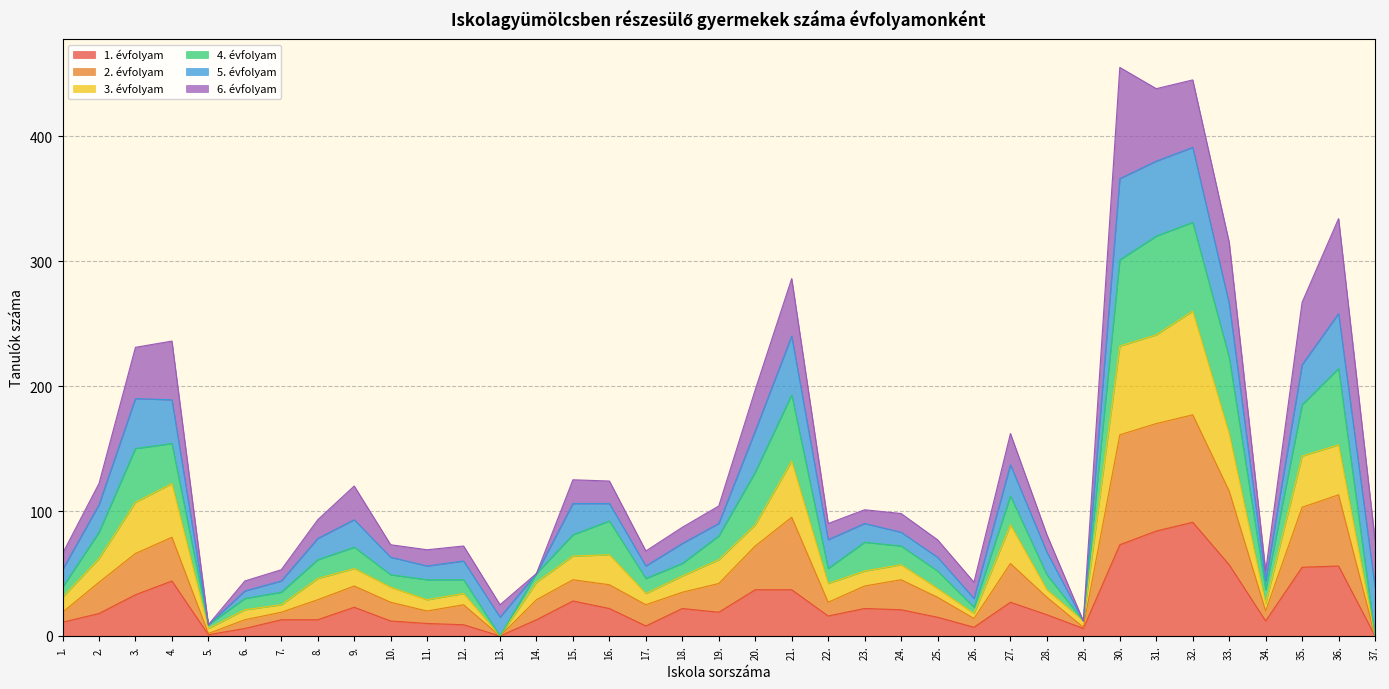

At which category does 2. évfolyam reach its first local peak?

4.